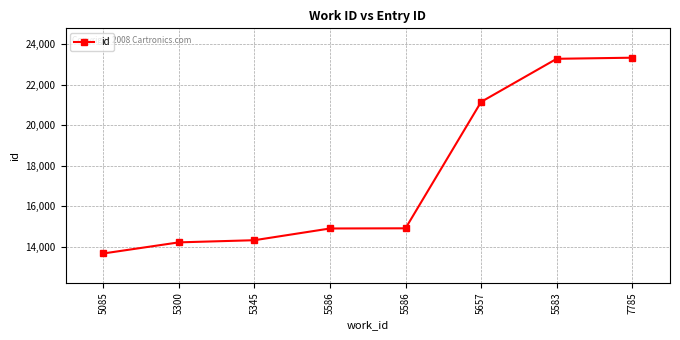

Rank the categories by value from lowest to highest.

5085, 5300, 5345, 5586, 5586, 5657, 5583, 7785